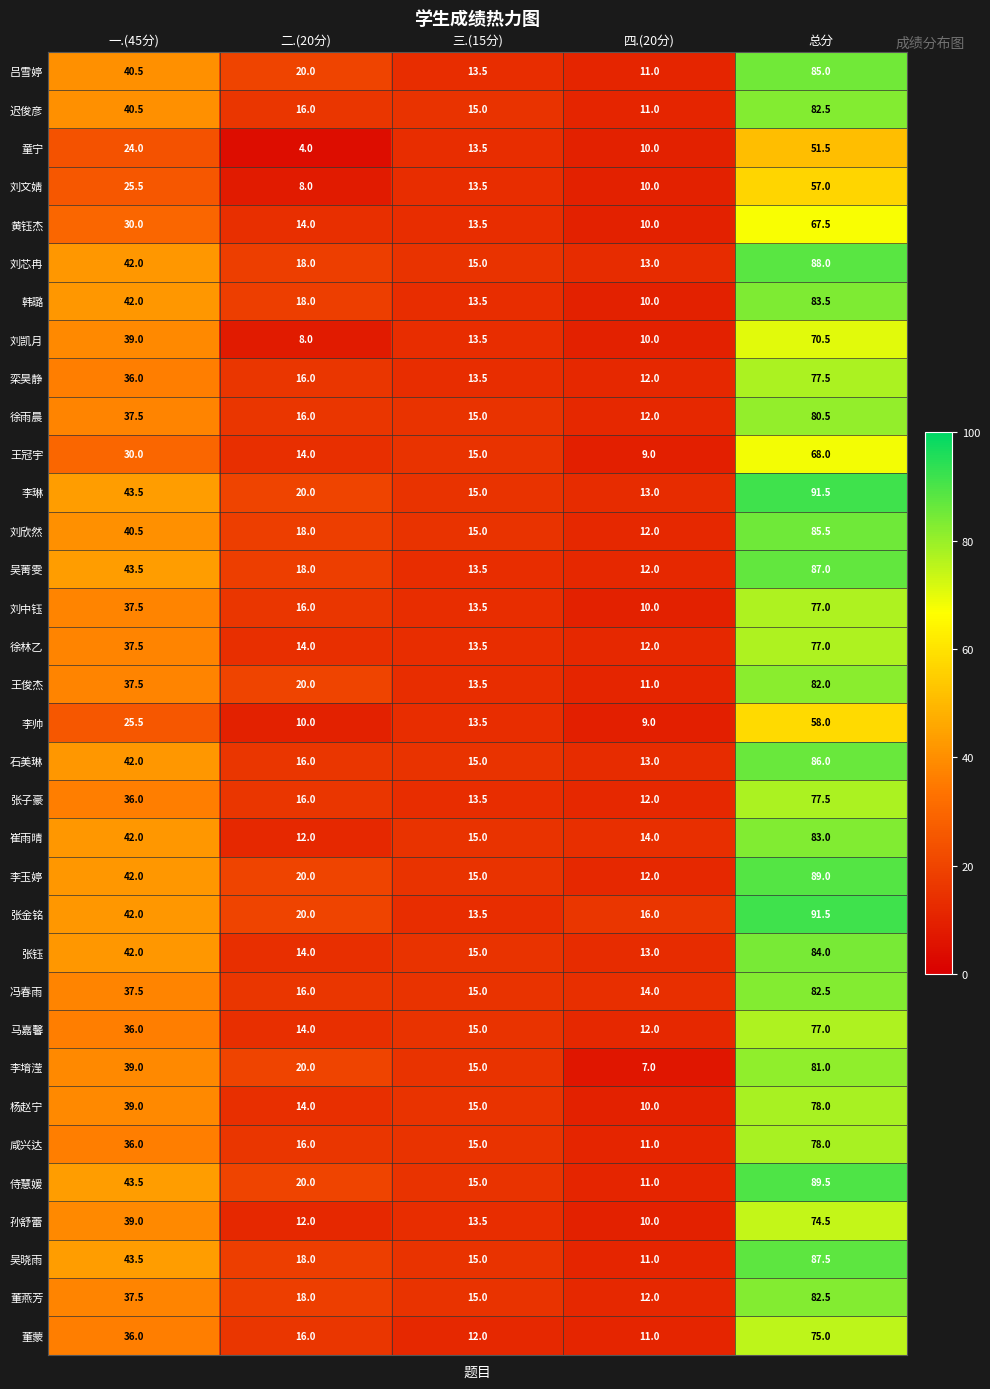

Is the value of 吴菁雯 at 四.(20分) greater than the value of 刘欣然 at 二.(20分)?

No